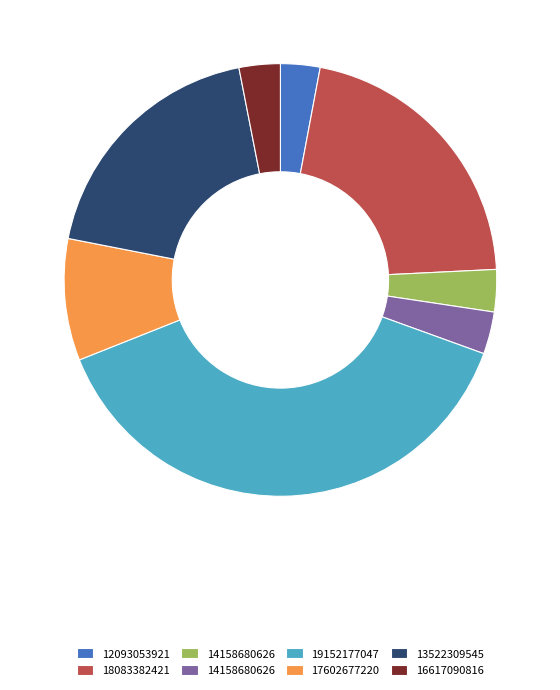

Is there a majority slice in this chart?

No